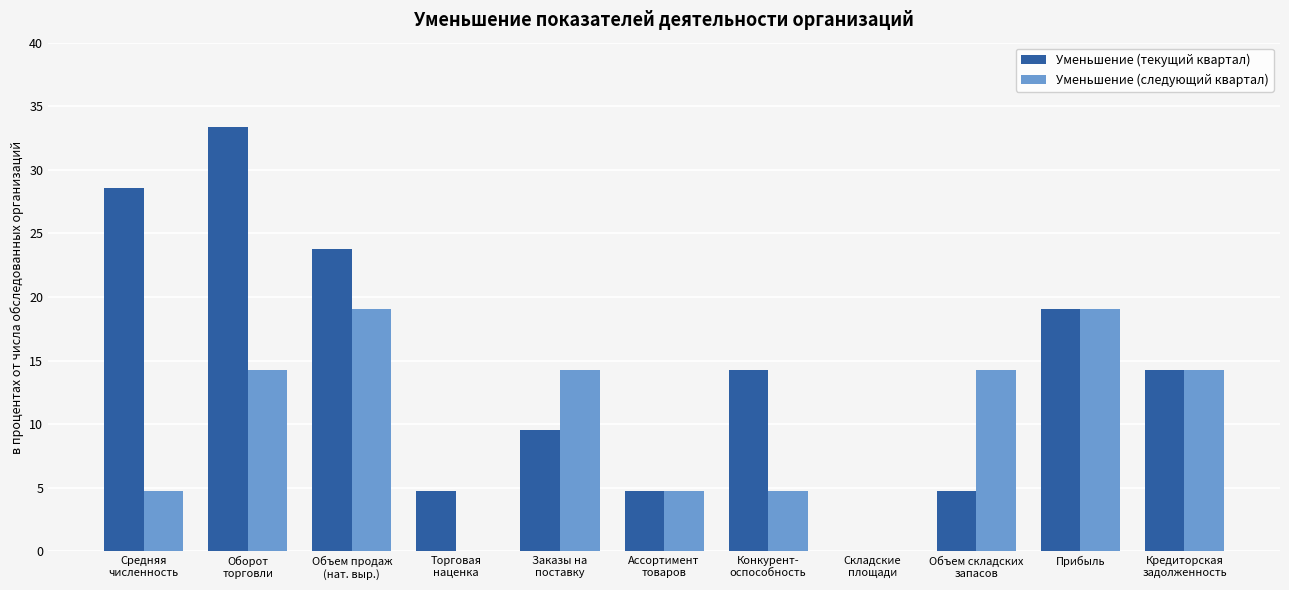

What is the greatest value displayed?

33.3